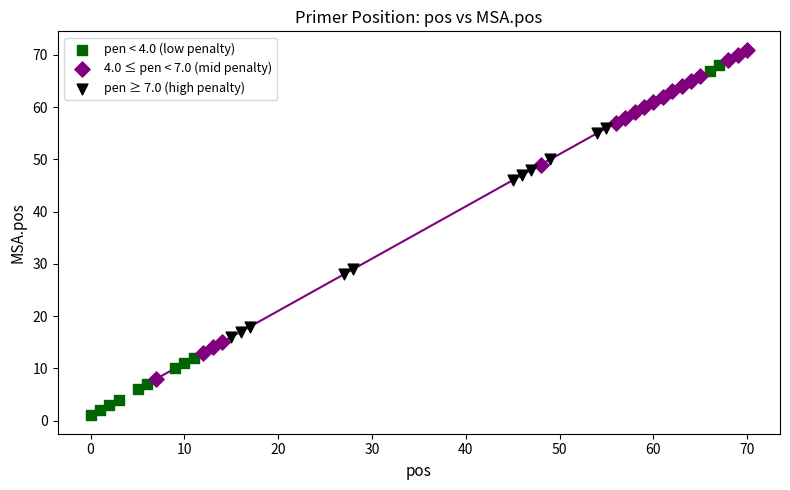

Which series has the largest Y range (max minus min)?

pen < 4.0 (low penalty)